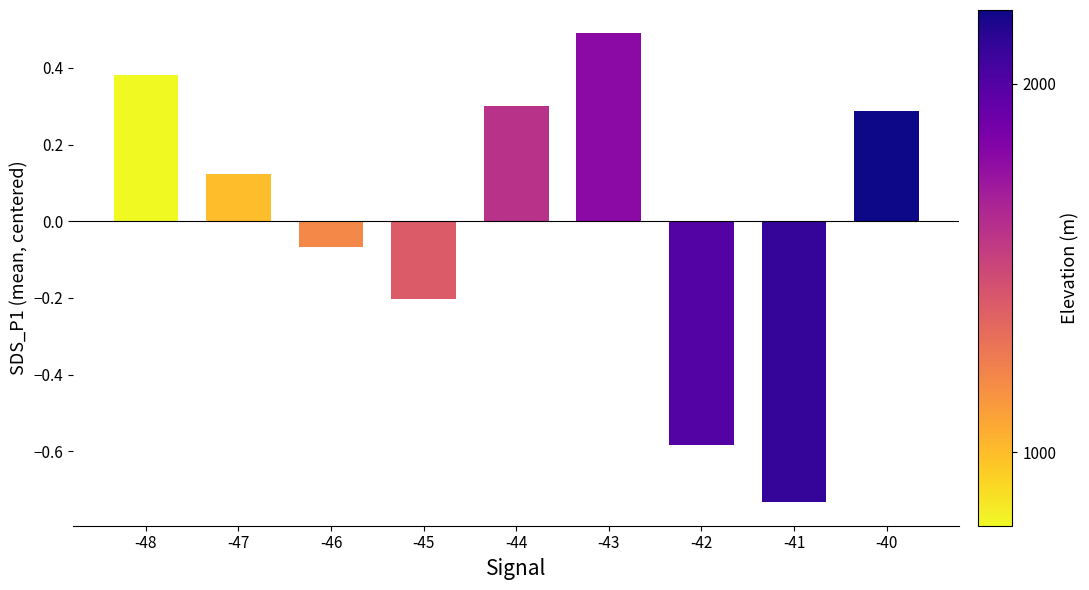

List the labels in order of value, largest first.

-43, -48, -44, -40, -47, -46, -45, -42, -41